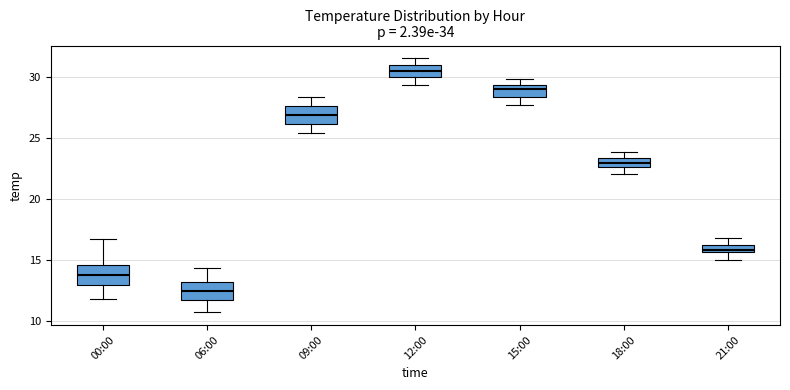

Where is the lower edge of the box for 06:00 on the y-axis? The values are not printed on the chart, so give them approximately, as read against the axis.

11.5